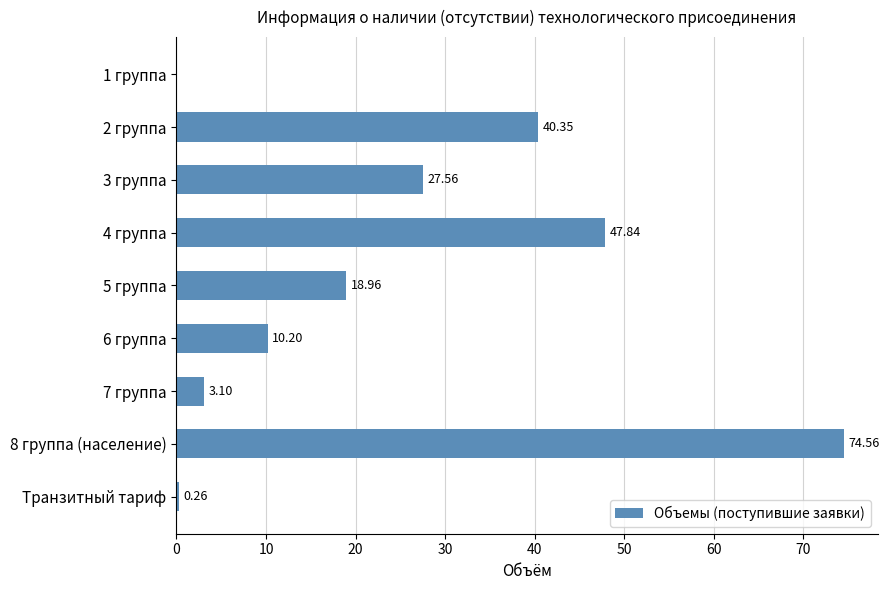

Approximately how many times larger is the value at 2 группа compared to 5 группа?

2.1